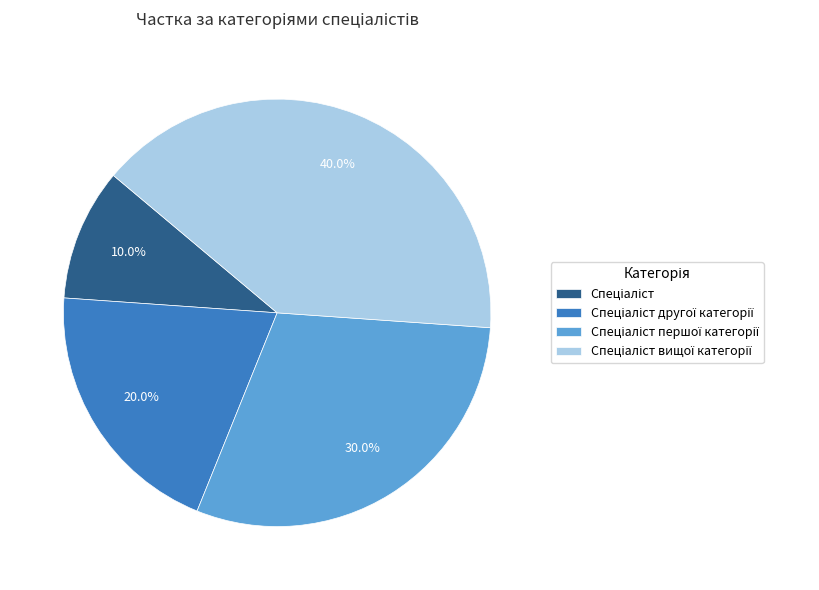

Is there a majority slice in this chart?

No